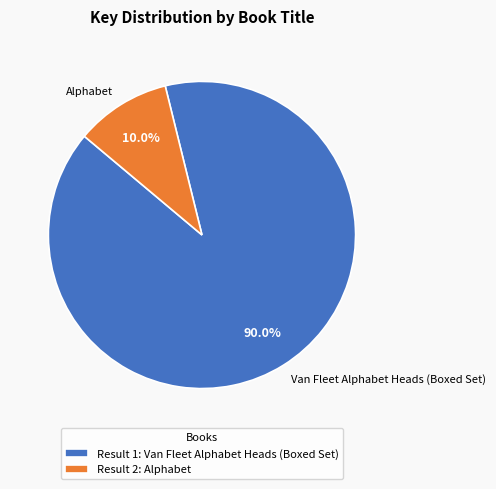

Which has a higher value, Van Fleet Alphabet Heads (Boxed Set) or Alphabet?

Van Fleet Alphabet Heads (Boxed Set)